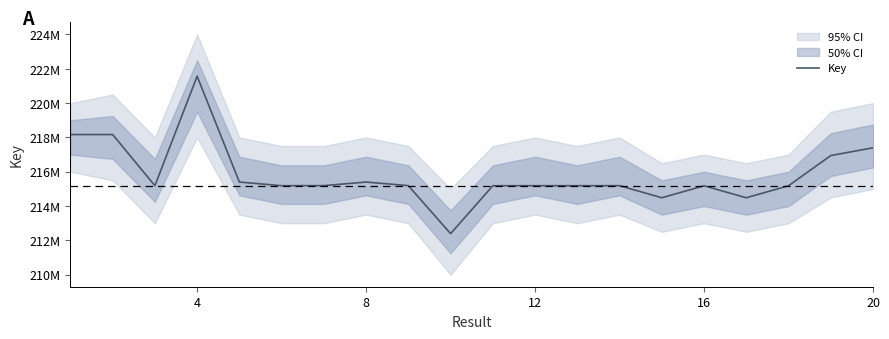

Between 12 and 8, which is larger?

8